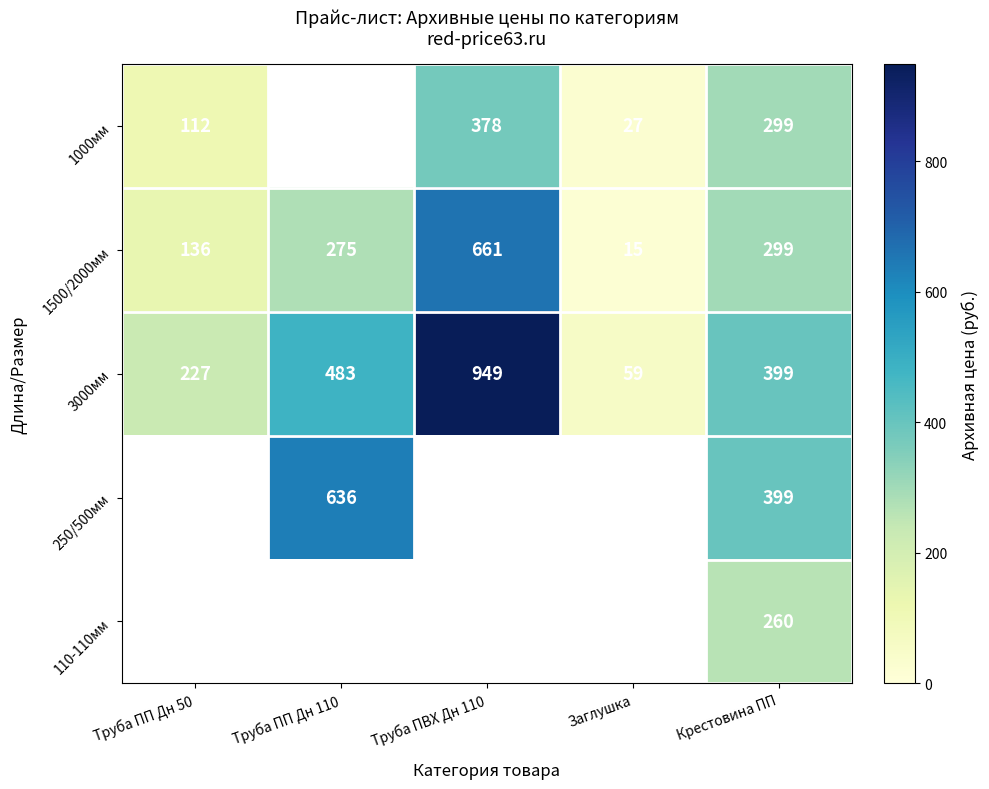

How many data points does each series have?

5